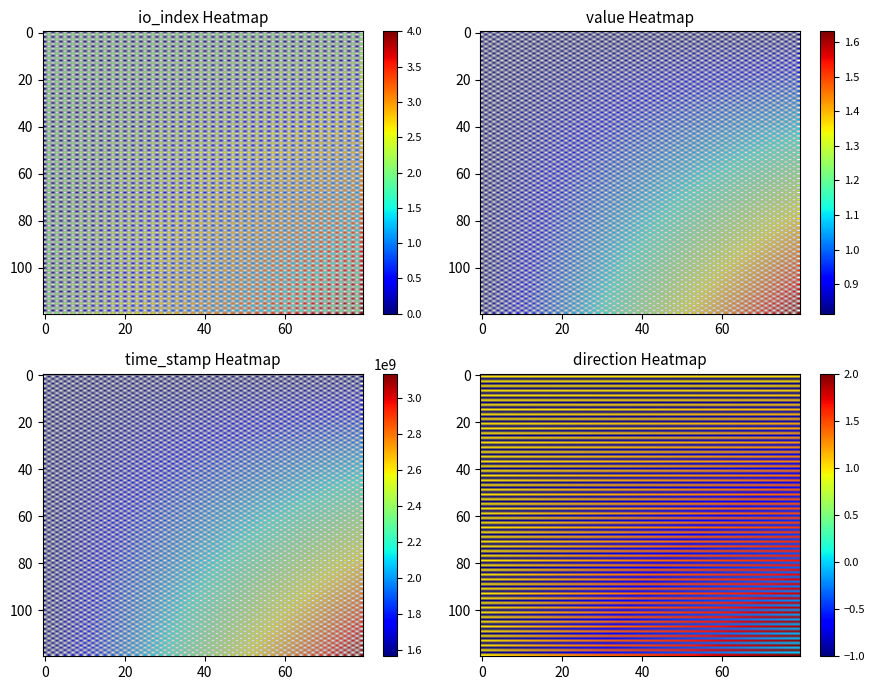

Where does the 11f0ba46431d190d917ba73a88b870ca104261a series first go above 2?

time_stamp